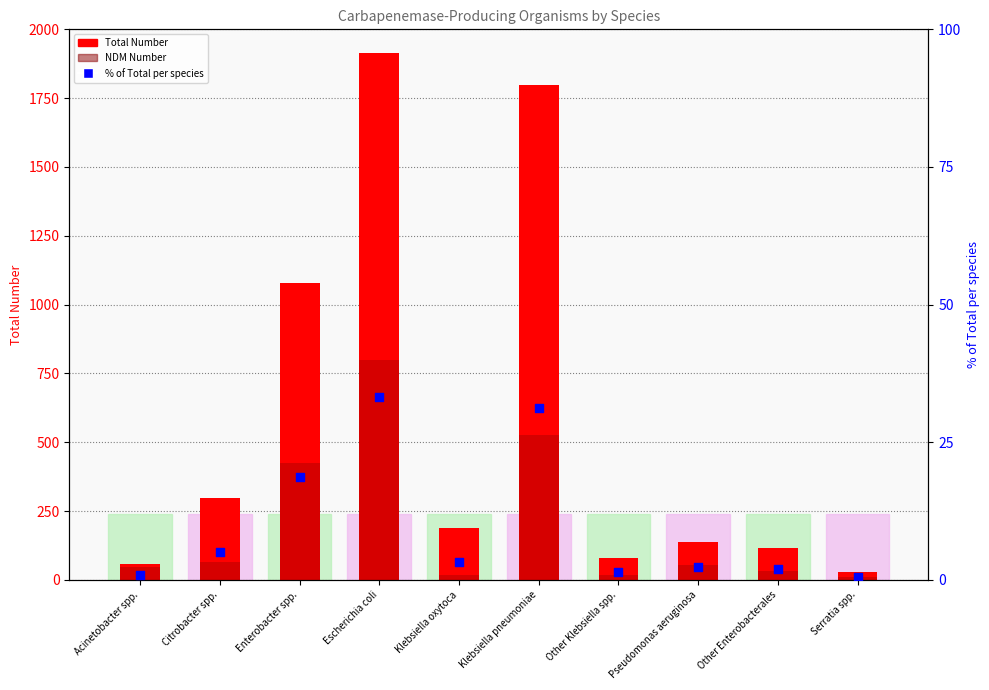

Is the value of NDM Number at Klebsiella pneumoniae greater than the value of % of Total per species at Acinetobacter spp.?

Yes